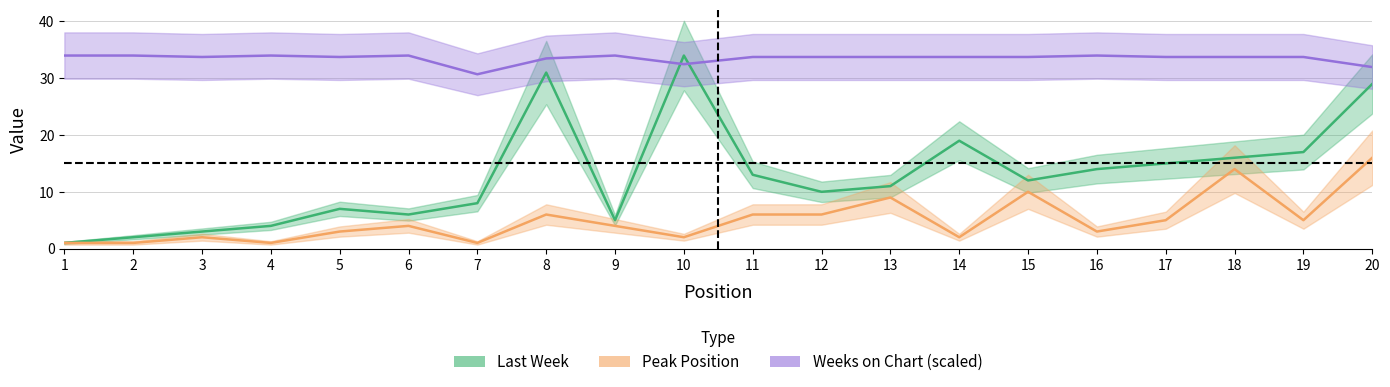

Which series has the largest range (max minus min)?

Last Week